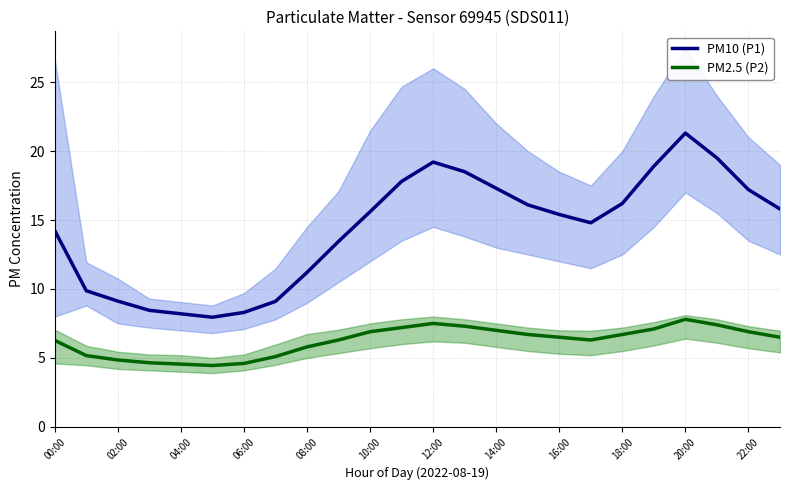

The PM2.5 (P2) series shows 7.4 at 06:00. True or false?

False